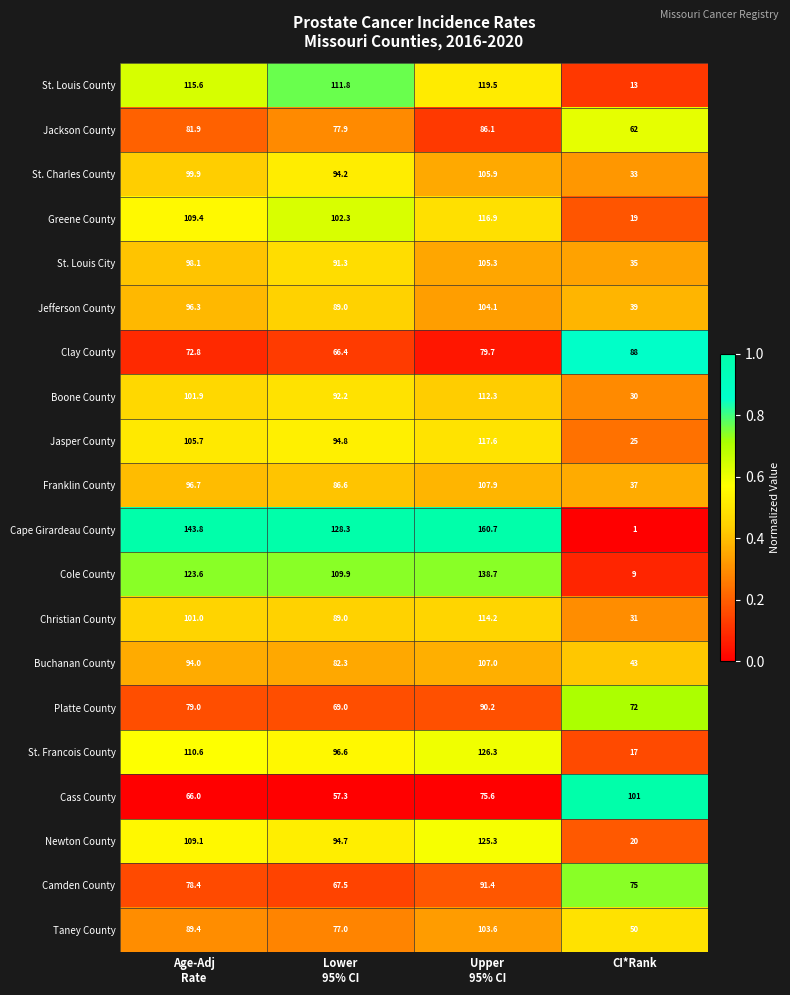

What is the minimum value for Camden County?

67.5